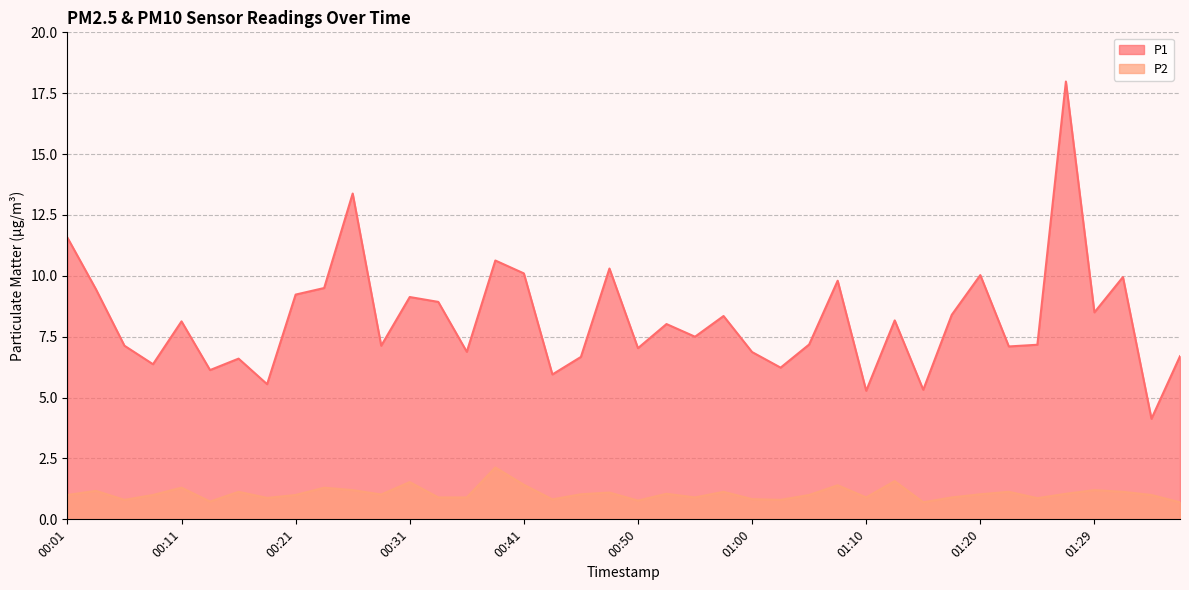

What is the value of the P2 point at the 16th from the left?

2.1